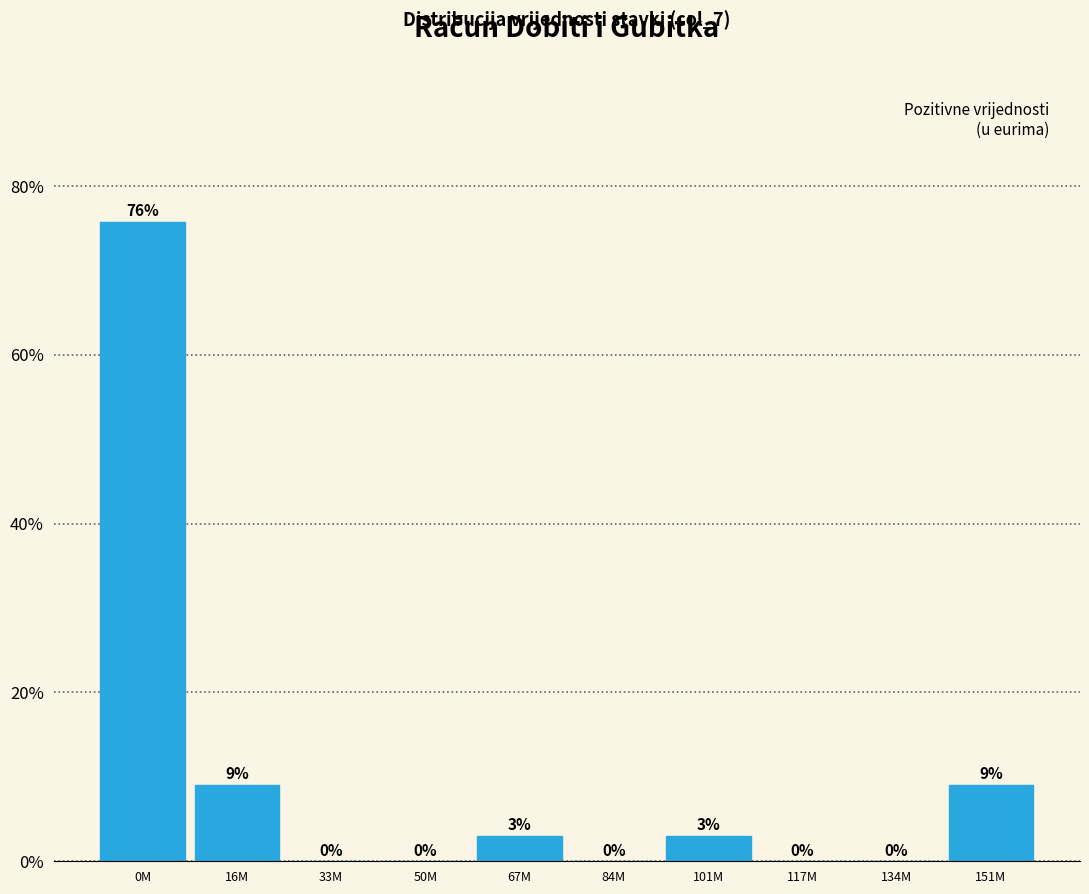

Between 84M and 101M, which is larger?

101M